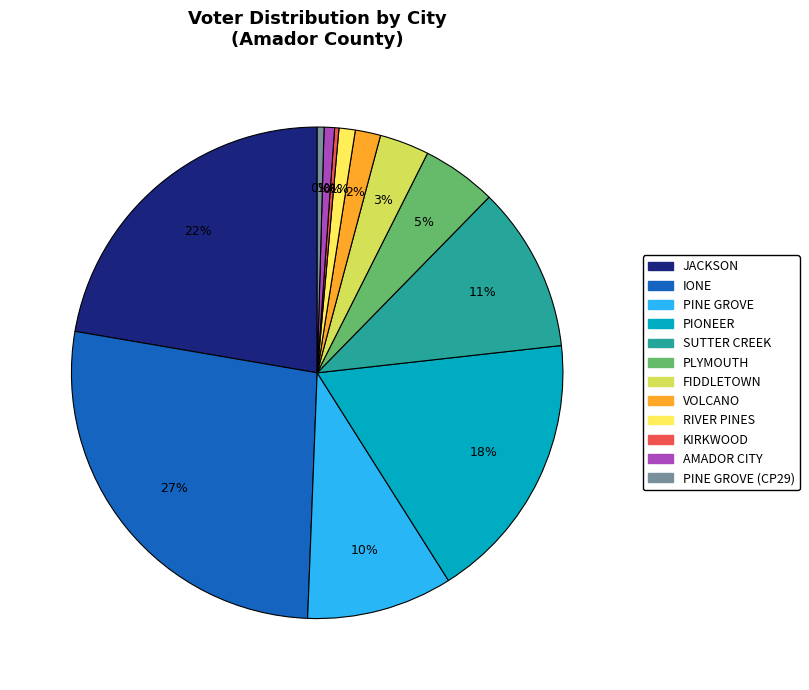

Count the number of slices in the pie.

12